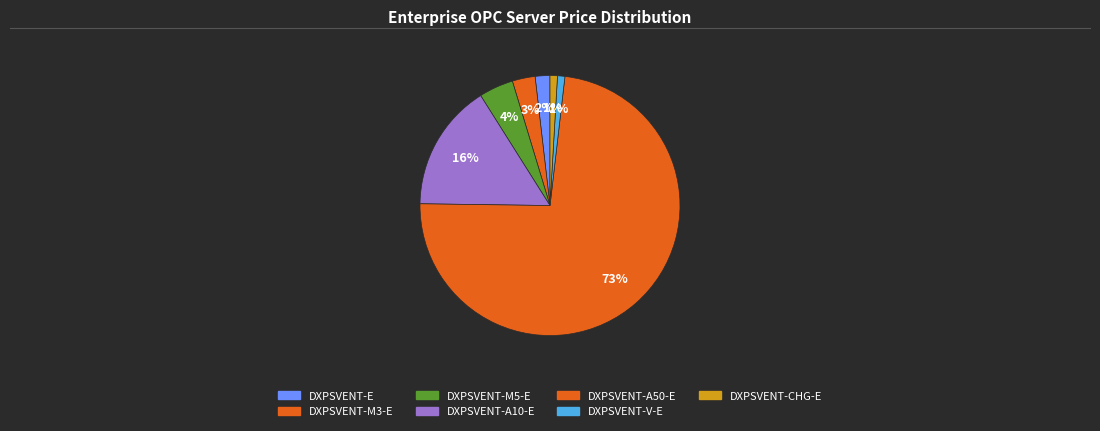

Which category has the smallest portion of the pie?

DXPSVENT-V-E